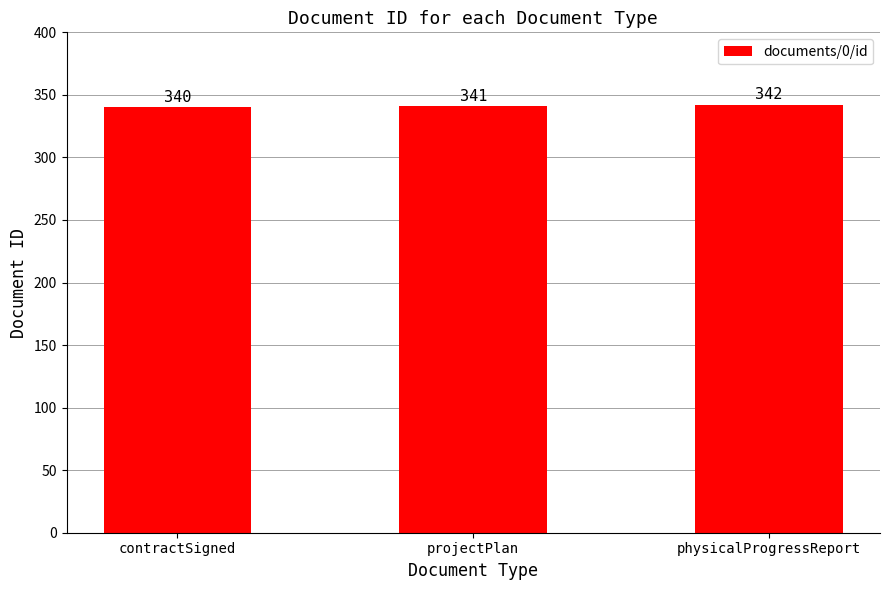

How many distinct data groups are displayed?

1